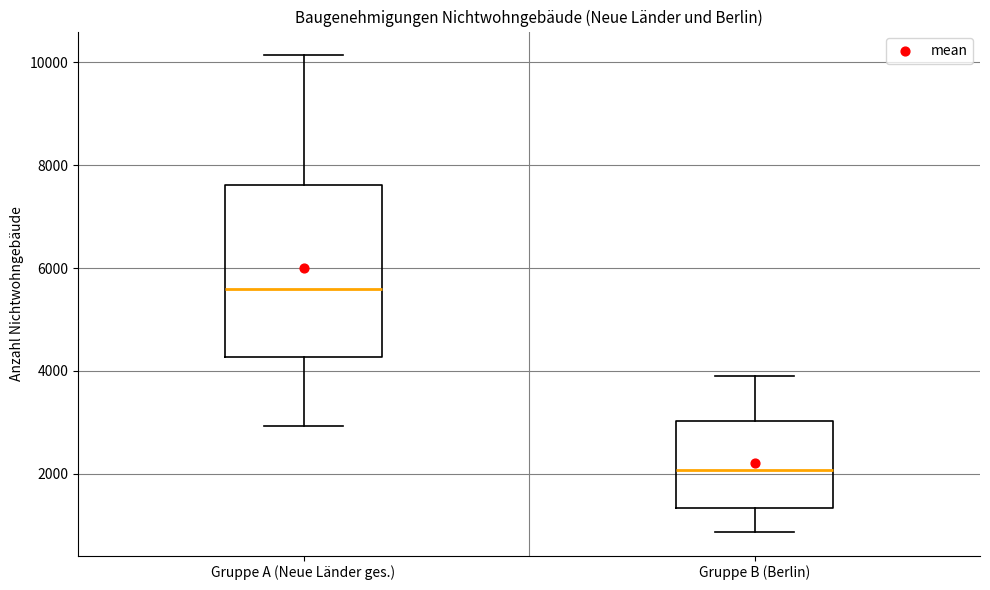

Reading left to right, read every box against the y-axis: the position of its median line, the range the box covers, and the ends of its whiskers. The values are not printed on the chart, so give them approximately, as read against the axis.

Gruppe A (Neue Länder ges.): median 5600, box 4200 to 7600, whiskers 3000 to 10200
Gruppe B (Berlin): median 2000, box 1400 to 3000, whiskers 800 to 3800